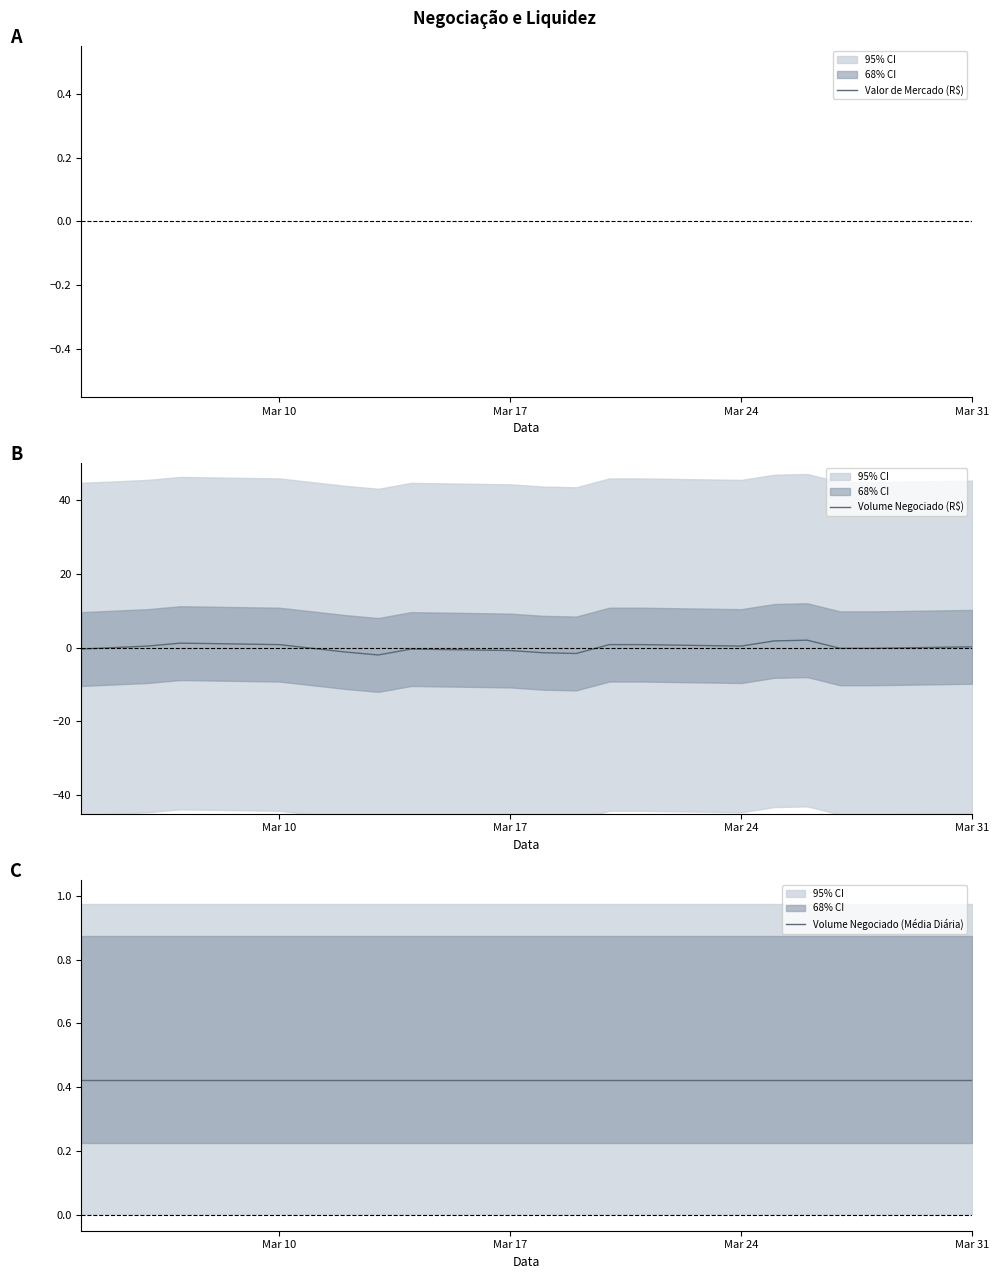

True or false: Volume Negociado (R$) and Valor de Mercado (R$) cross at least once.

False